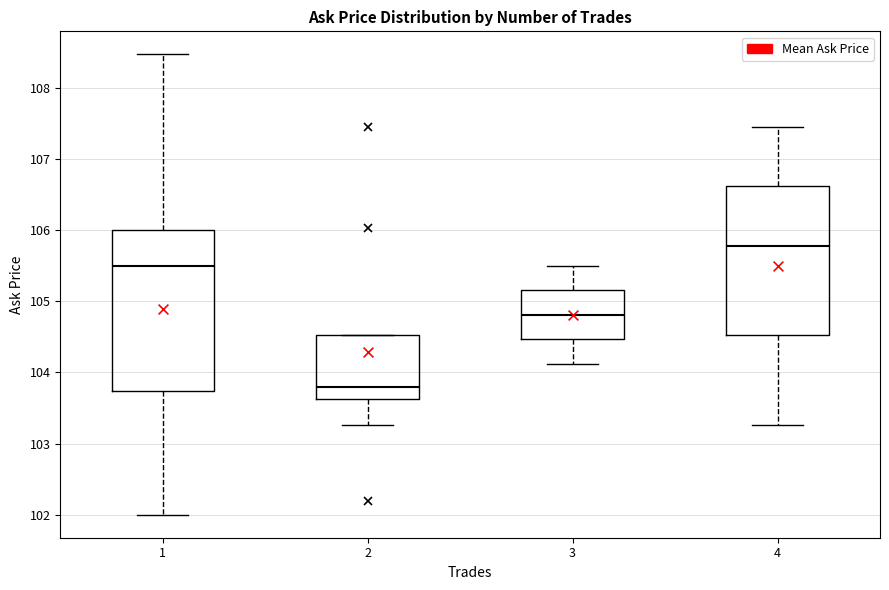

Which box has the lowest median line?

2